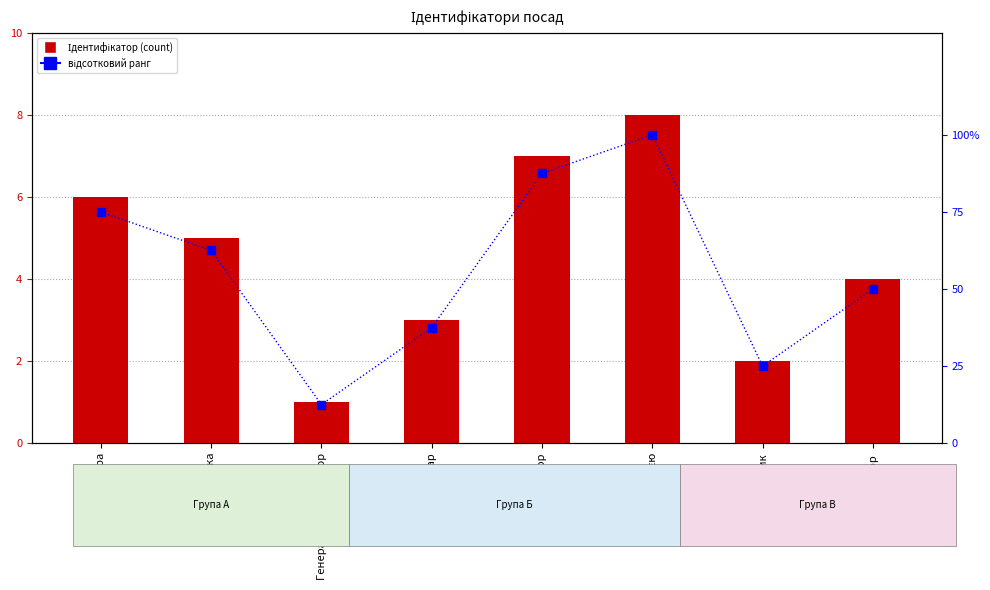

What is the approximate value of відсотковий ранг at Головний лікар?

37.5